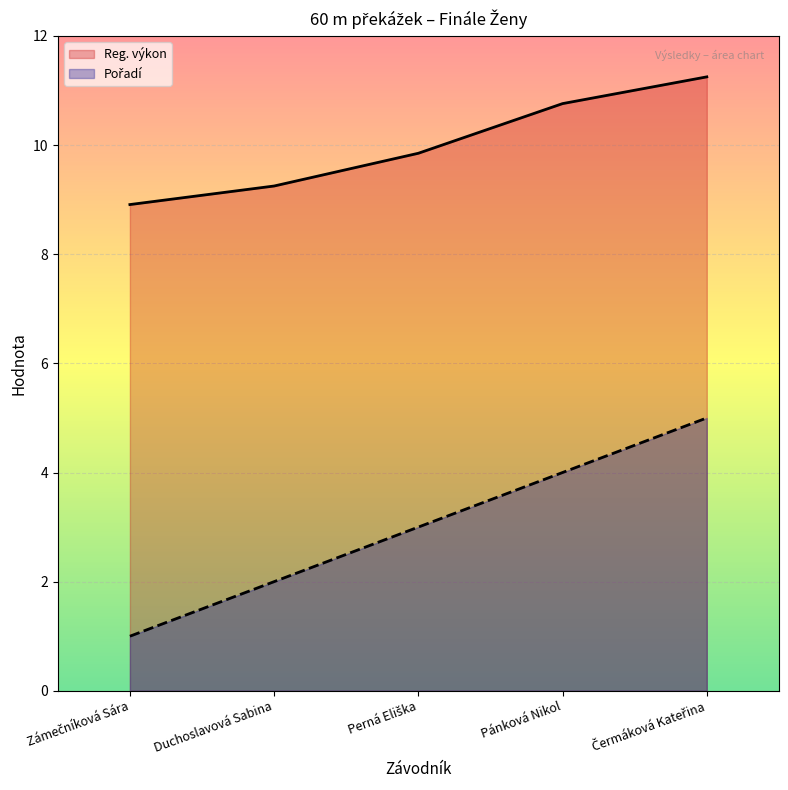

True or false: Reg. výkon and Pořadí cross at least once.

False